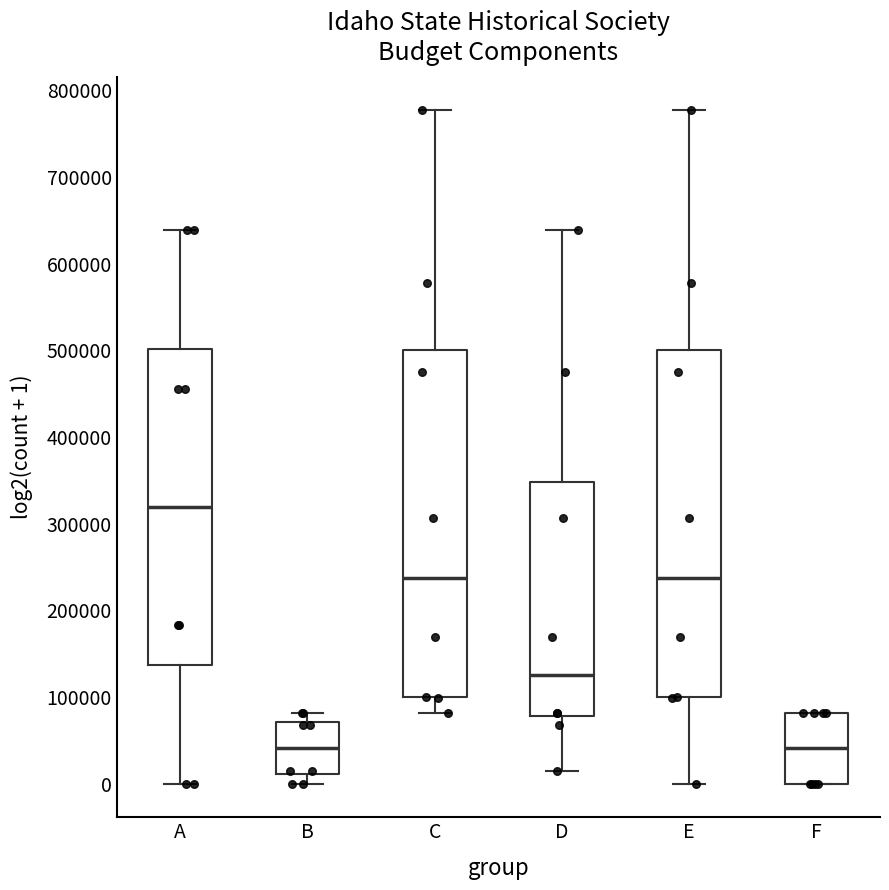

Reading left to right, transcribe this box plot: for each box, give where its median line is, the range the box spans, and where its two whiskers end, as read against the y-axis. The values are not printed on the chart, so give them approximately, as read against the axis.

A: median 320000, box 140000 to 500000, whiskers 0 to 640000
B: median 40000, box 10000 to 70000, whiskers 0 to 80000
C: median 240000, box 100000 to 500000, whiskers 80000 to 780000
D: median 130000, box 80000 to 350000, whiskers 10000 to 640000
E: median 240000, box 100000 to 500000, whiskers 0 to 780000
F: median 40000, box 0 to 80000, whiskers 0 to 80000